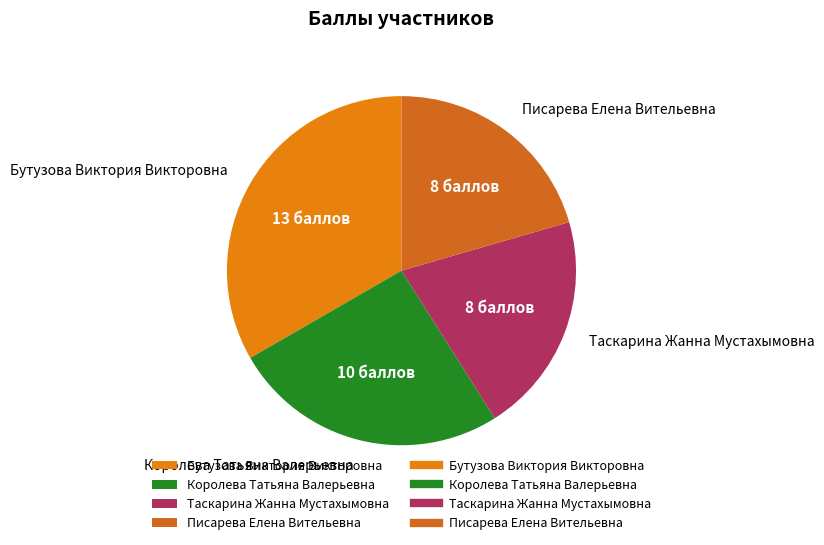

Do Писарева Елена Вительевна and Таскарина Жанна Мустахымовна together represent more than half of the pie?

No